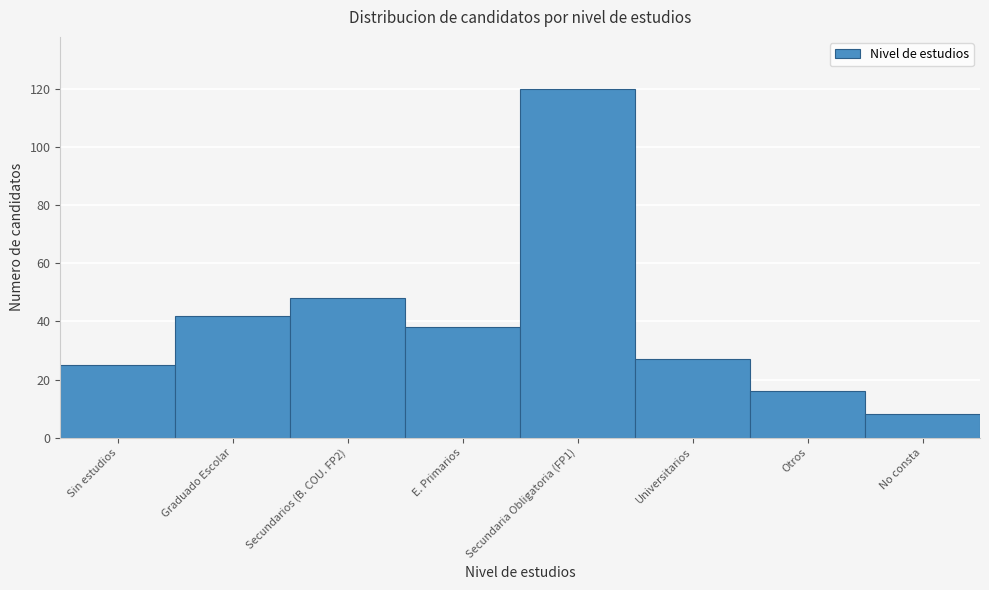

Reading left to right, list all the values displayed in this chart.

25	42	48	38	120	27	16	8